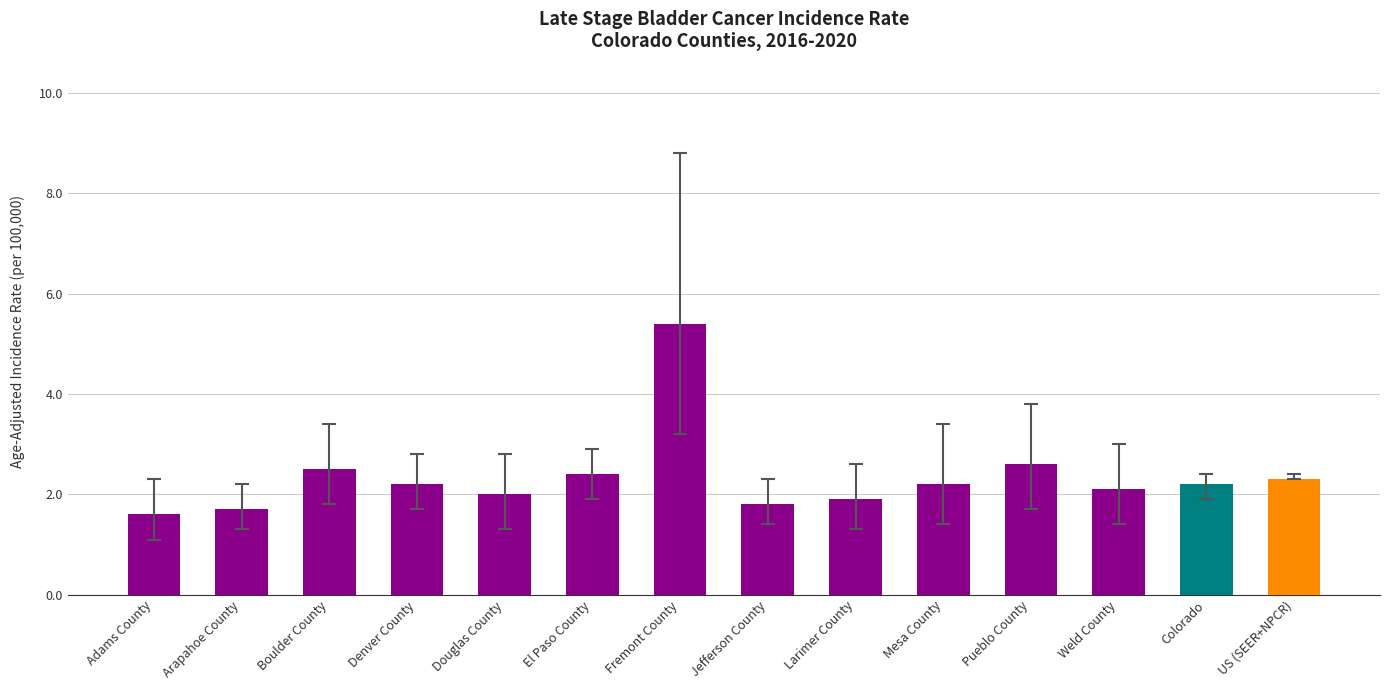

Which category has the highest value across all series?

Fremont County